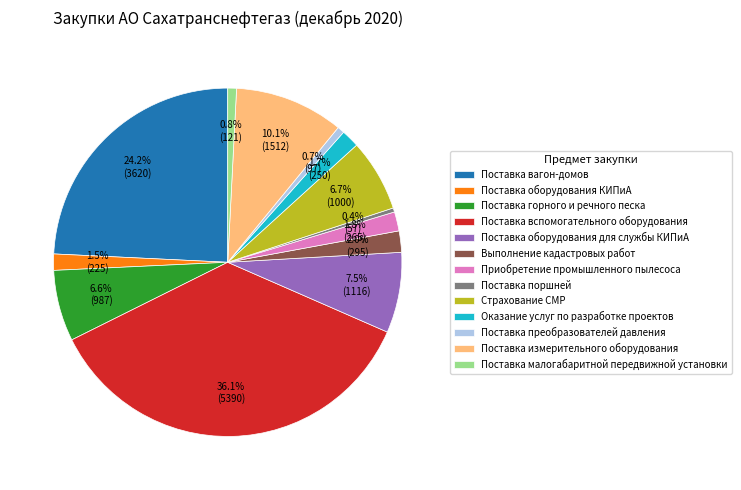

Do Поставка оборудования для службы КИПиА and Страхование СМР together represent more than half of the pie?

No